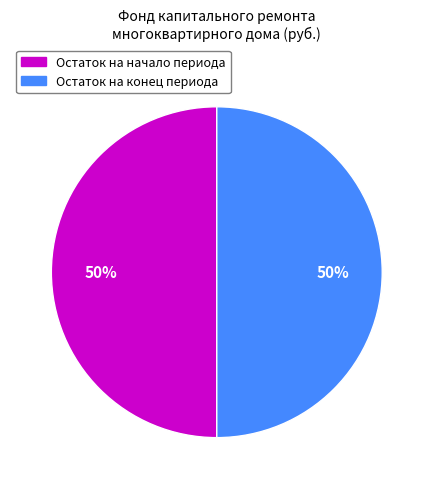

To the nearest percent, what is the average slice percentage?

50%